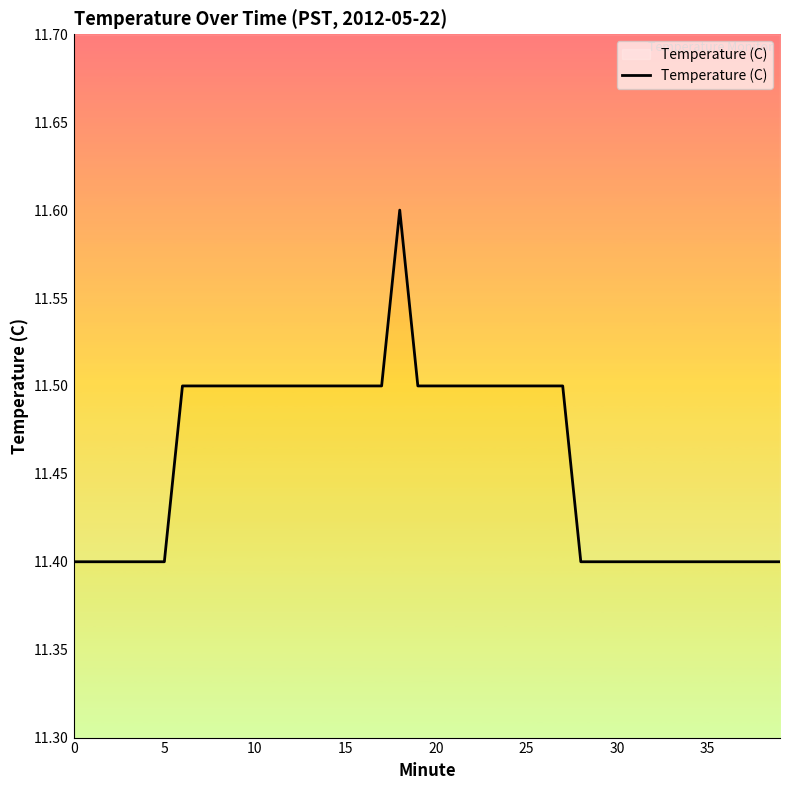

Count the number of data series in this chart.

1